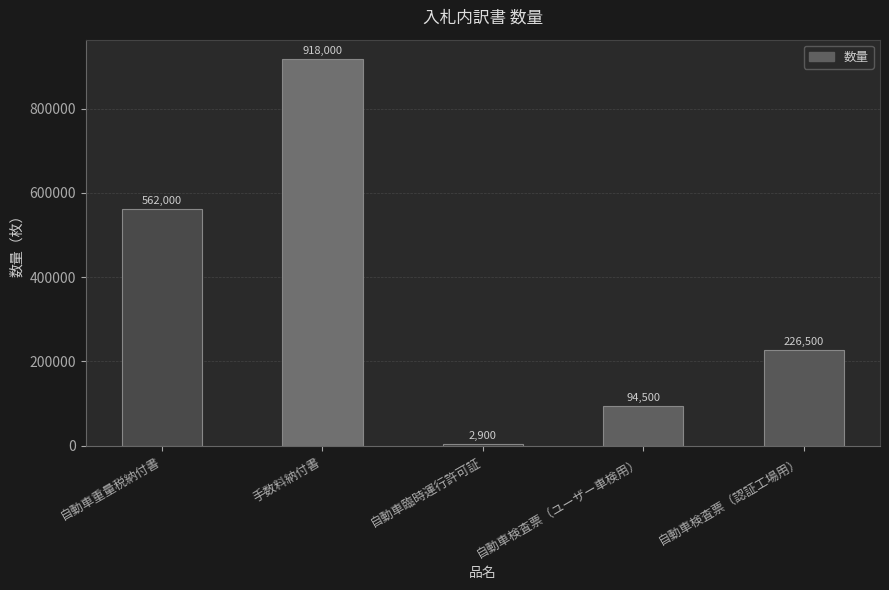

Reading left to right, transcribe all the data shown in this chart.

自動車重量税納付書=562000	手数料納付書=918000	自動車臨時運行許可証=2900	自動車検査票（ユーザー車検用）=94500	自動車検査票（認証工場用）=226500